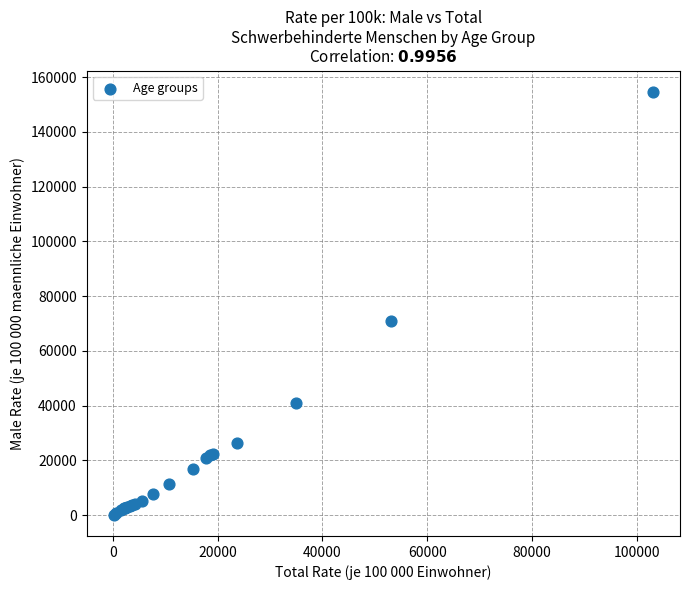

What Y value in the scatter plot is closest to 77429?

70776.6